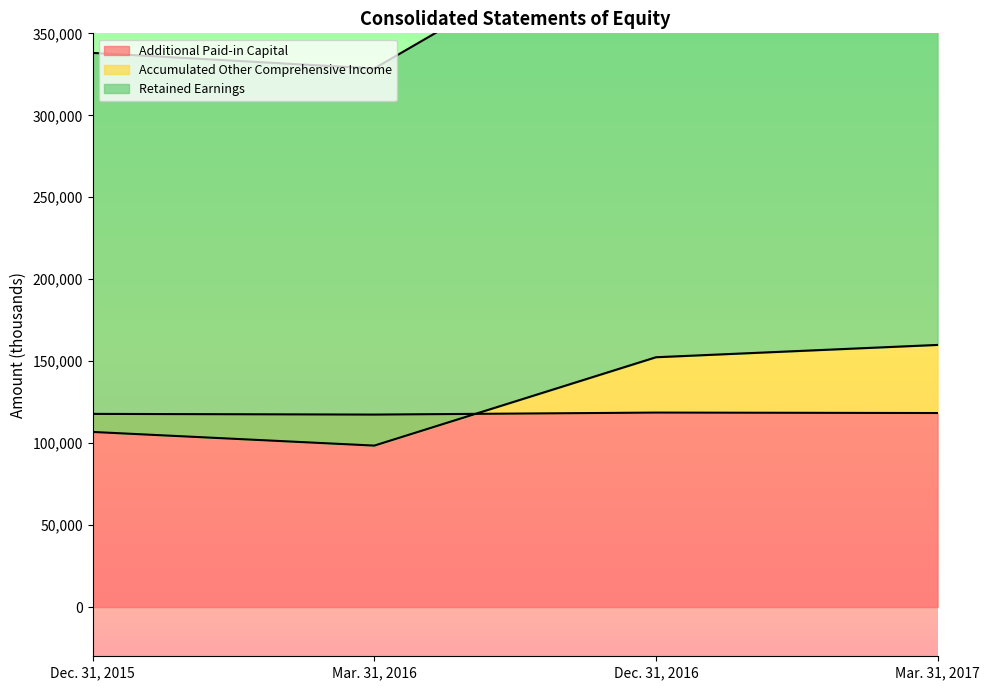

Rank the series at Dec. 31, 2015 from lowest to highest value.

Accumulated Other Comprehensive Income, Additional Paid-in Capital, Retained Earnings